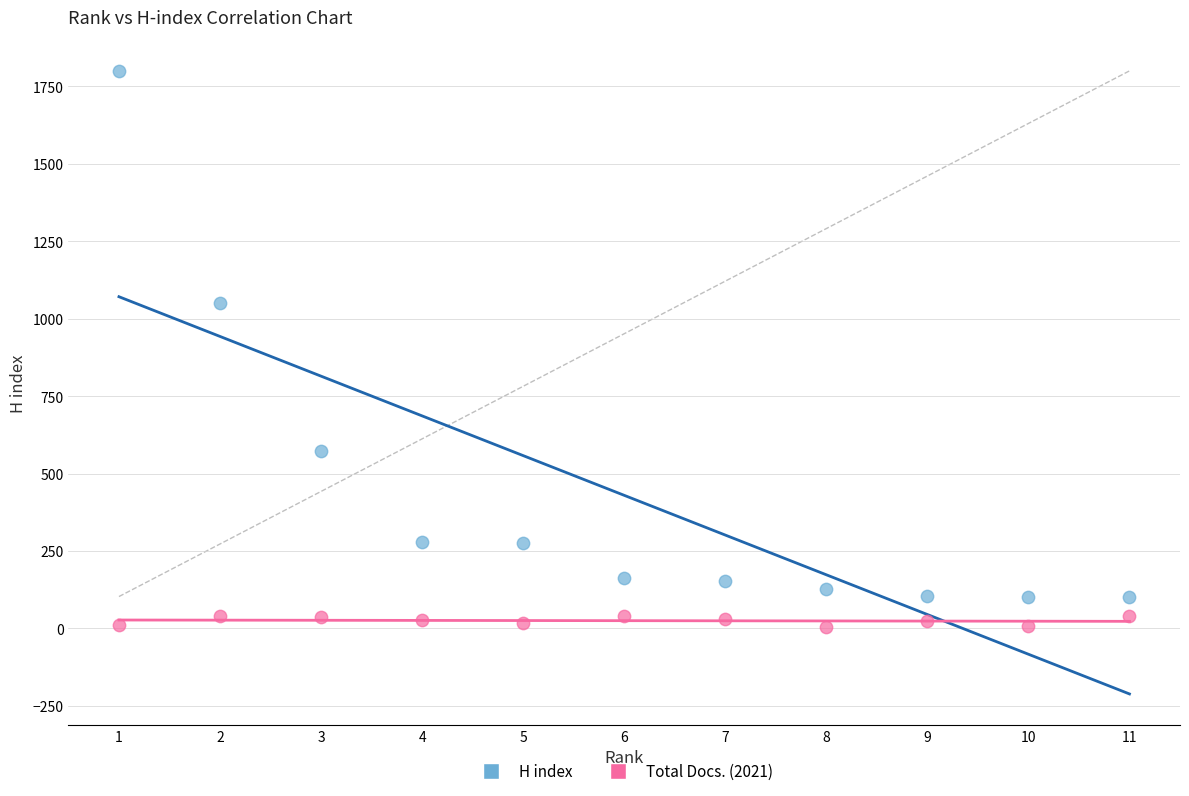

What are all the series names shown in the legend?

H index, Total Docs. (2021)